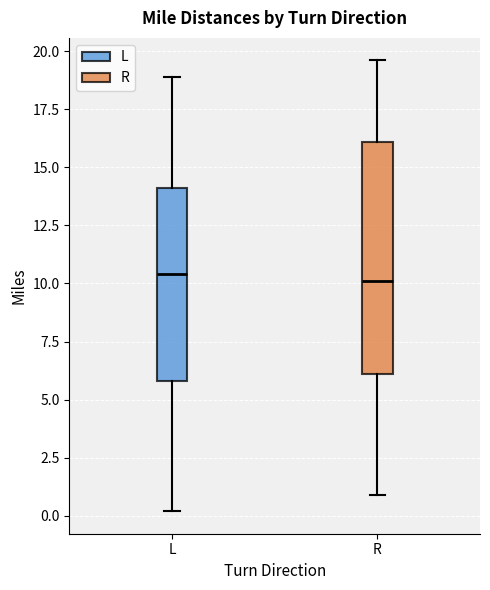

Reading left to right, read every box against the y-axis: the position of its median line, the range the box covers, and the ends of its whiskers. The values are not printed on the chart, so give them approximately, as read against the axis.

L: median 10.5, box 6.0 to 14.0, whiskers 0.0 to 19.0
R: median 10.0, box 6.0 to 16.0, whiskers 1.0 to 19.5